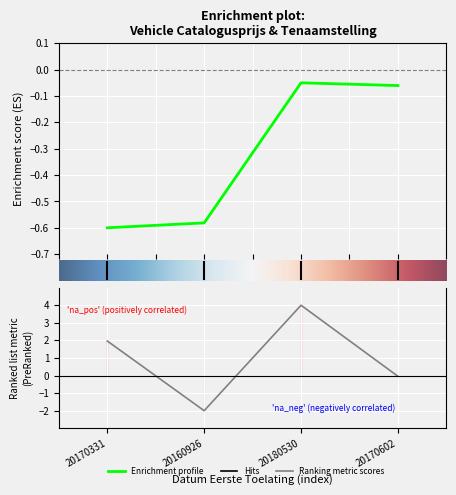

The Ranking metric scores series shows 6.8 at 20180530. True or false?

False